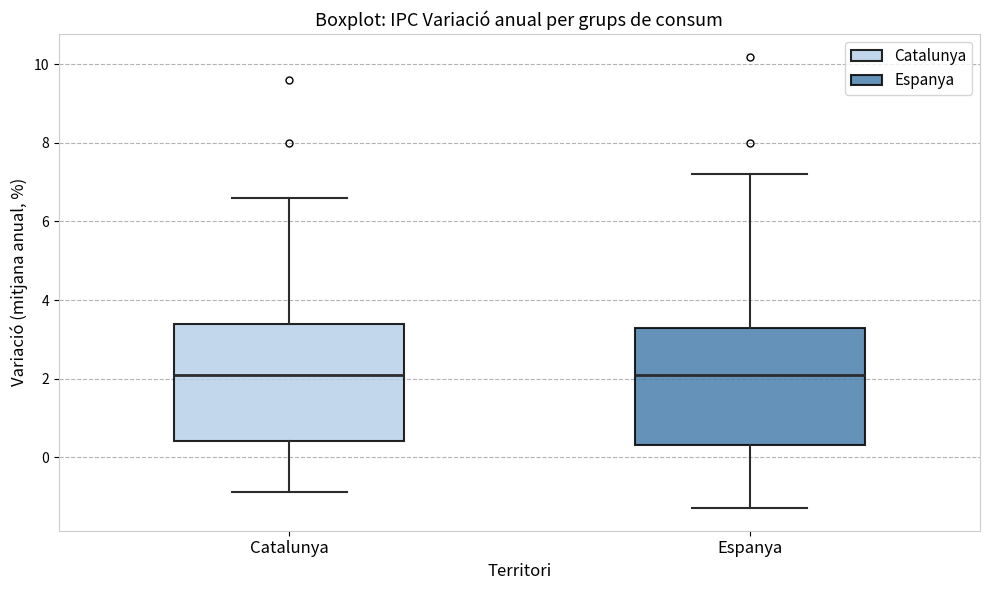

Reading left to right, transcribe this box plot: for each box, give where its median line is, the range the box spans, and where its two whiskers end, as read against the y-axis. The values are not printed on the chart, so give them approximately, as read against the axis.

Catalunya: median 2.2, box 0.4 to 3.4, whiskers -0.8 to 6.6
Espanya: median 2.2, box 0.4 to 3.4, whiskers -1.2 to 7.2